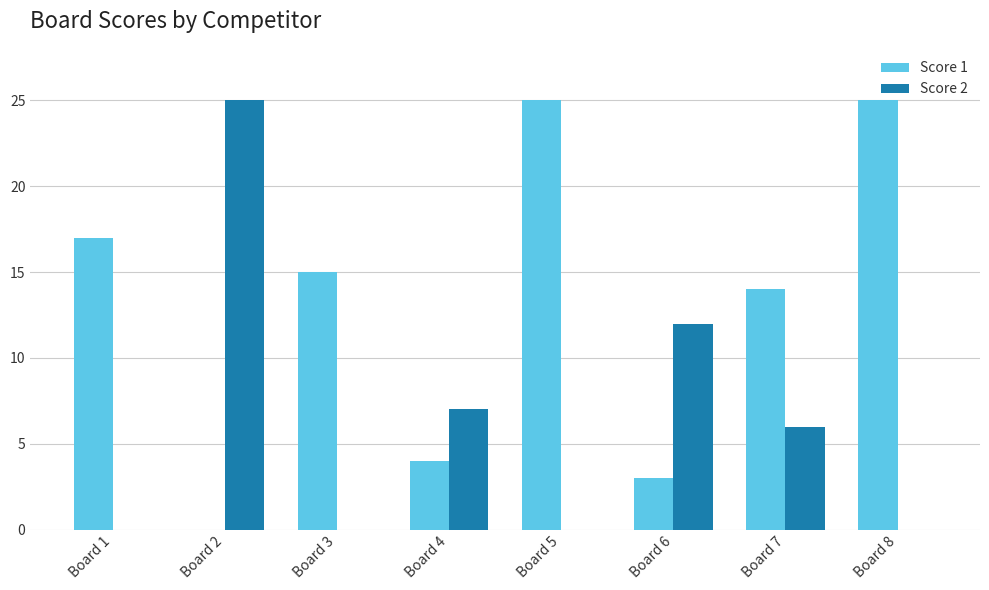

What is the greatest value displayed?

25